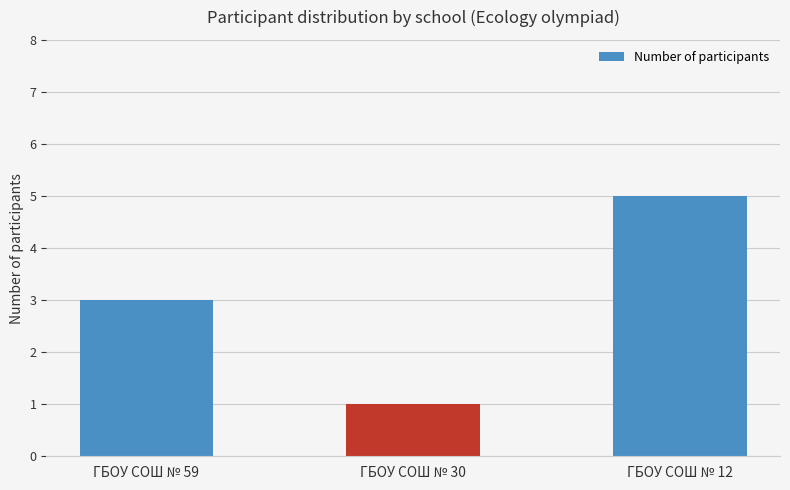

Which has a higher value, ГБОУ СОШ № 59 or ГБОУ СОШ № 30?

ГБОУ СОШ № 59